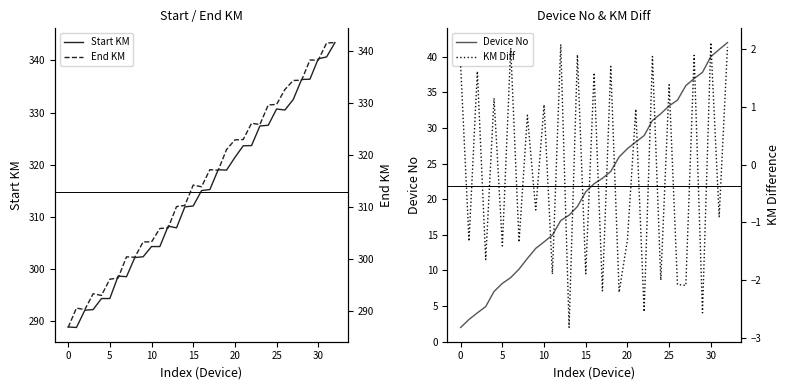

What are all the series names shown in the legend?

Start KM, Device No, End KM, KM Diff